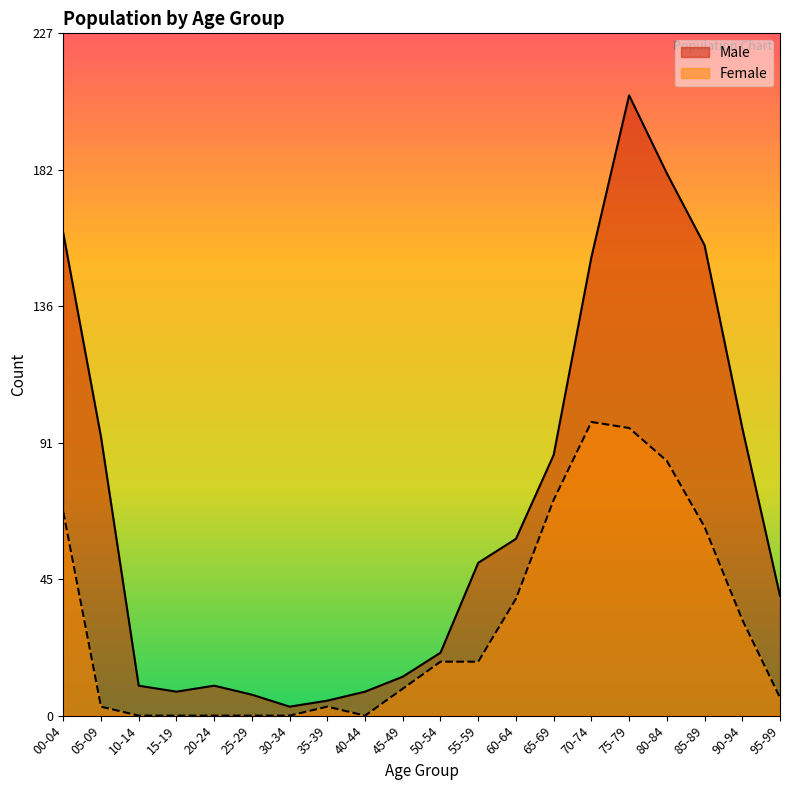

What is the total value across all series at 00-04?

229